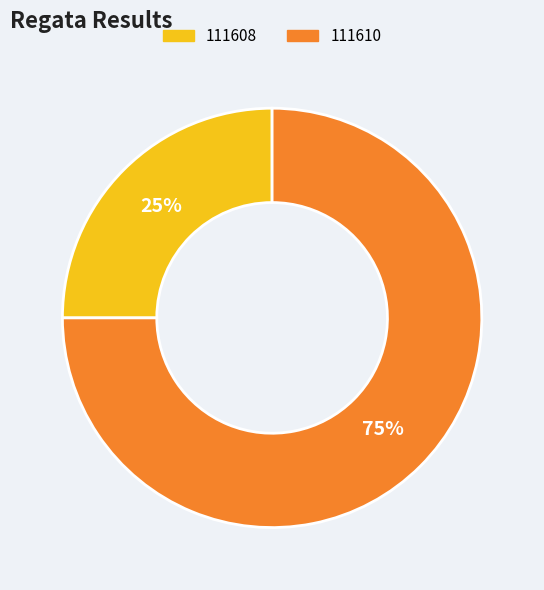

What is the ratio of the value at 111610 to the value at 111608?

3.0